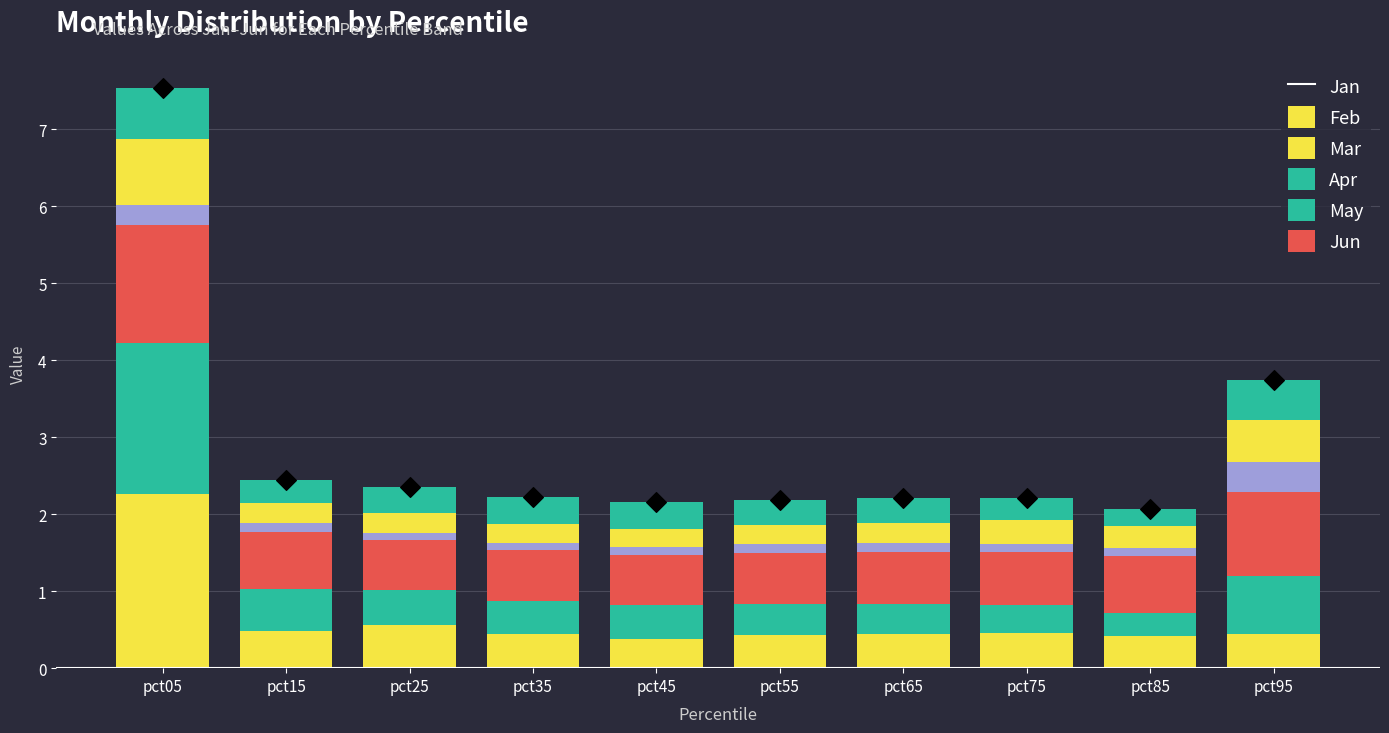

What are all the series names shown in the legend?

Jan, Feb, Mar, Apr, May, Jun